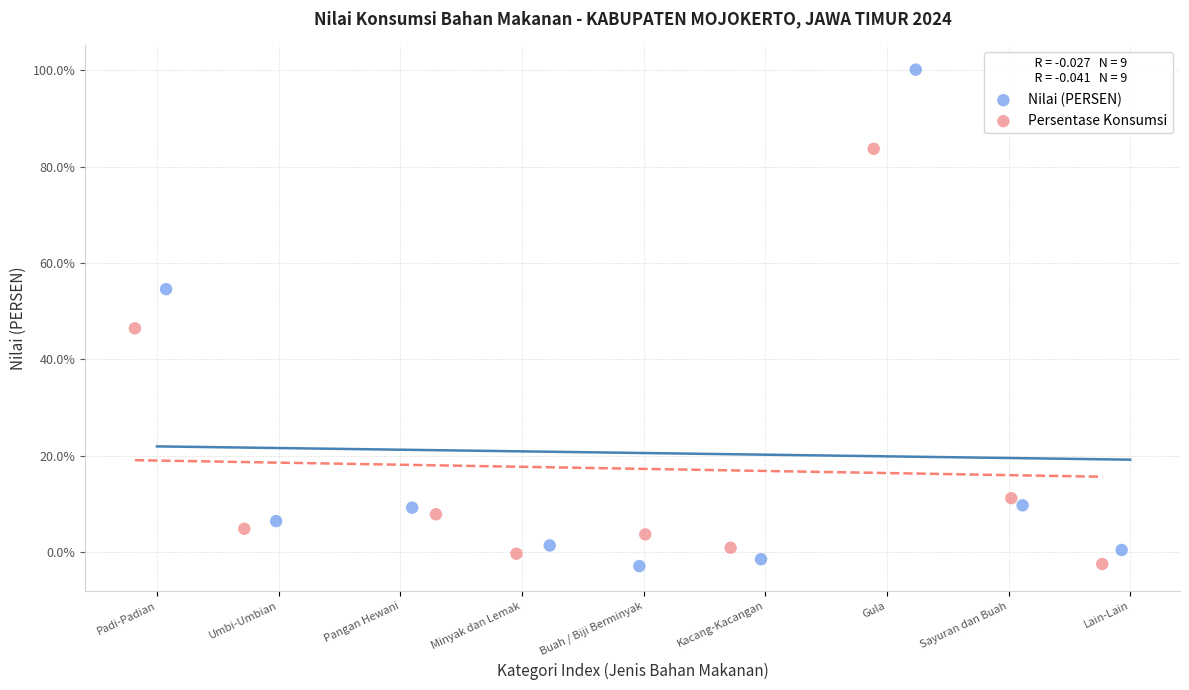

What are all the series names shown in the legend?

Nilai (PERSEN), Persentase Konsumsi